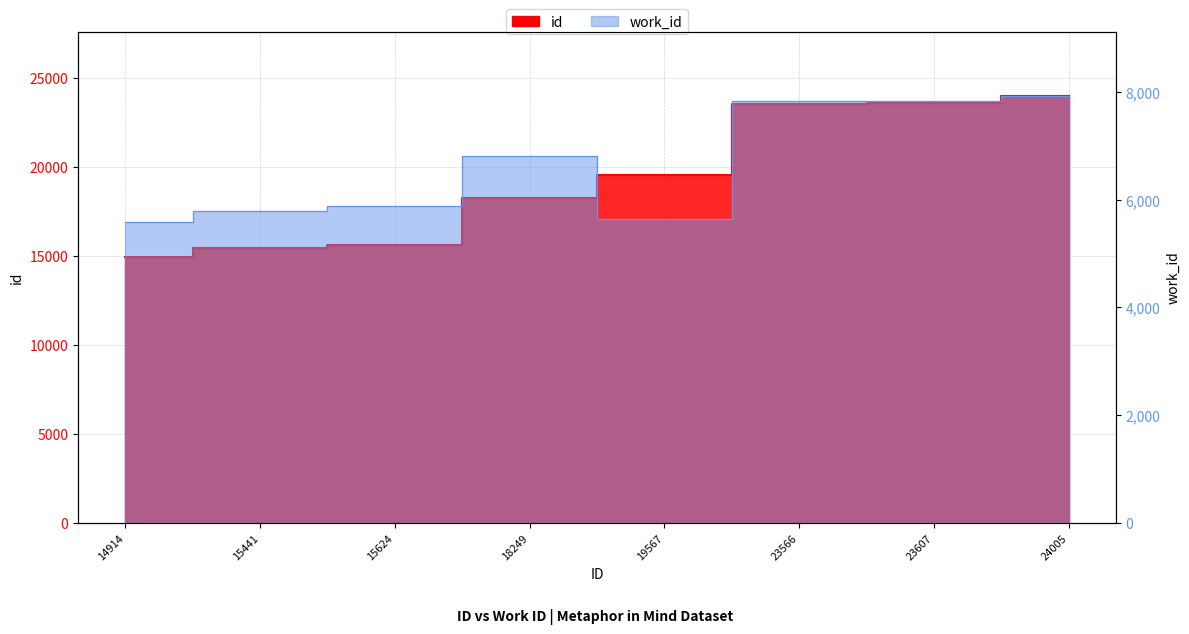

What is the sum of all work_id values?

53317